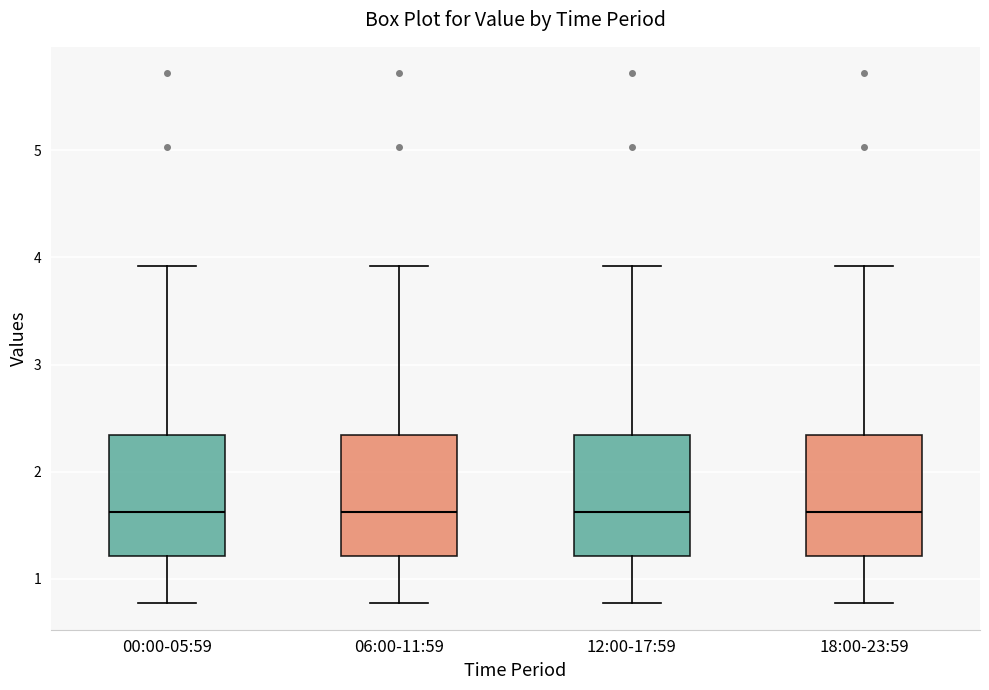

Reading left to right, transcribe this box plot: for each box, give where its median line is, the range the box spans, and where its two whiskers end, as read against the y-axis. The values are not printed on the chart, so give them approximately, as read against the axis.

00:00-05:59: median 1.6, box 1.2 to 2.3, whiskers 0.8 to 3.9
06:00-11:59: median 1.6, box 1.2 to 2.3, whiskers 0.8 to 3.9
12:00-17:59: median 1.6, box 1.2 to 2.3, whiskers 0.8 to 3.9
18:00-23:59: median 1.6, box 1.2 to 2.3, whiskers 0.8 to 3.9